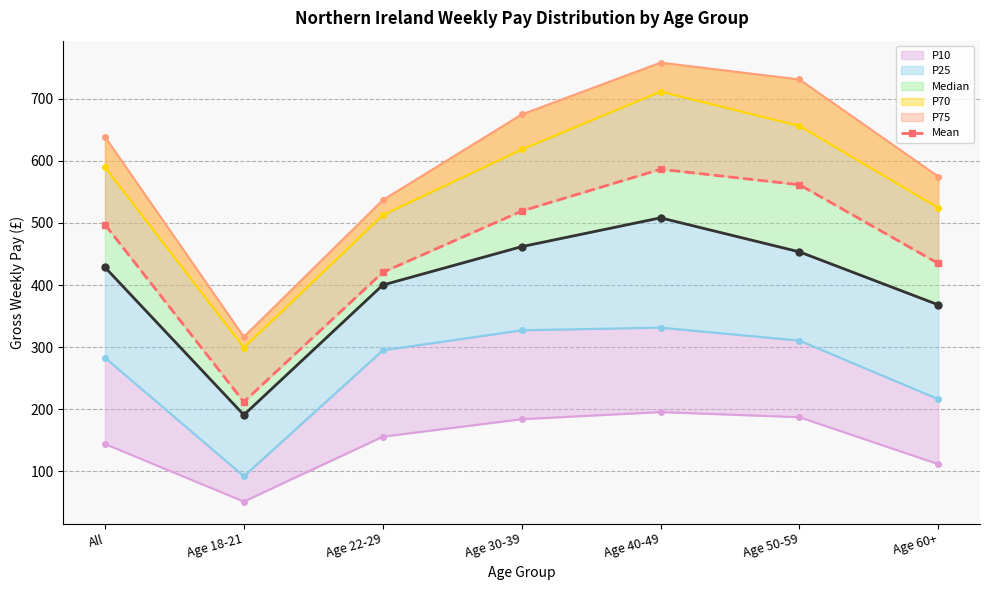

What is the difference between the values at All and Age 30-39?

21.7